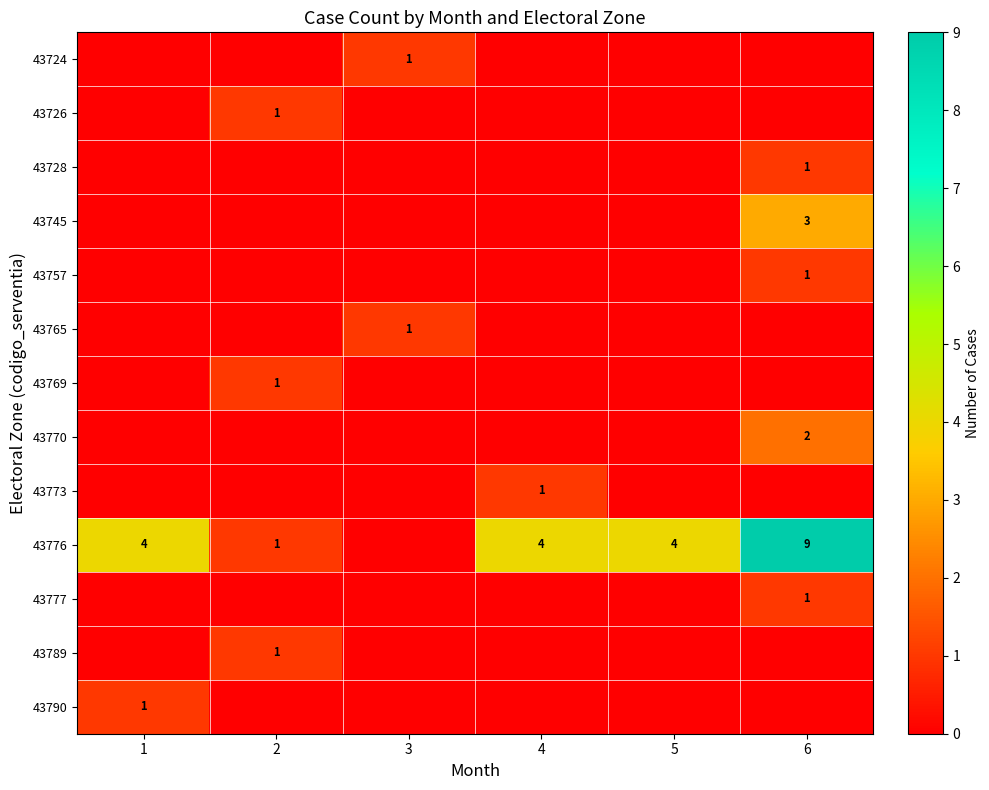

How many values in 43789 are above zero?

1